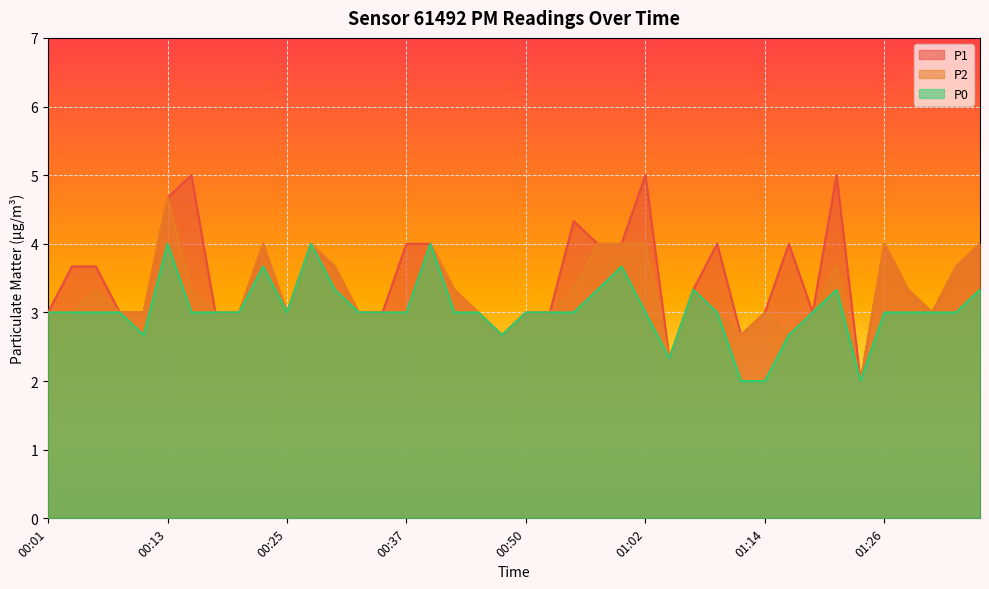

How many lines are shown in the chart?

3